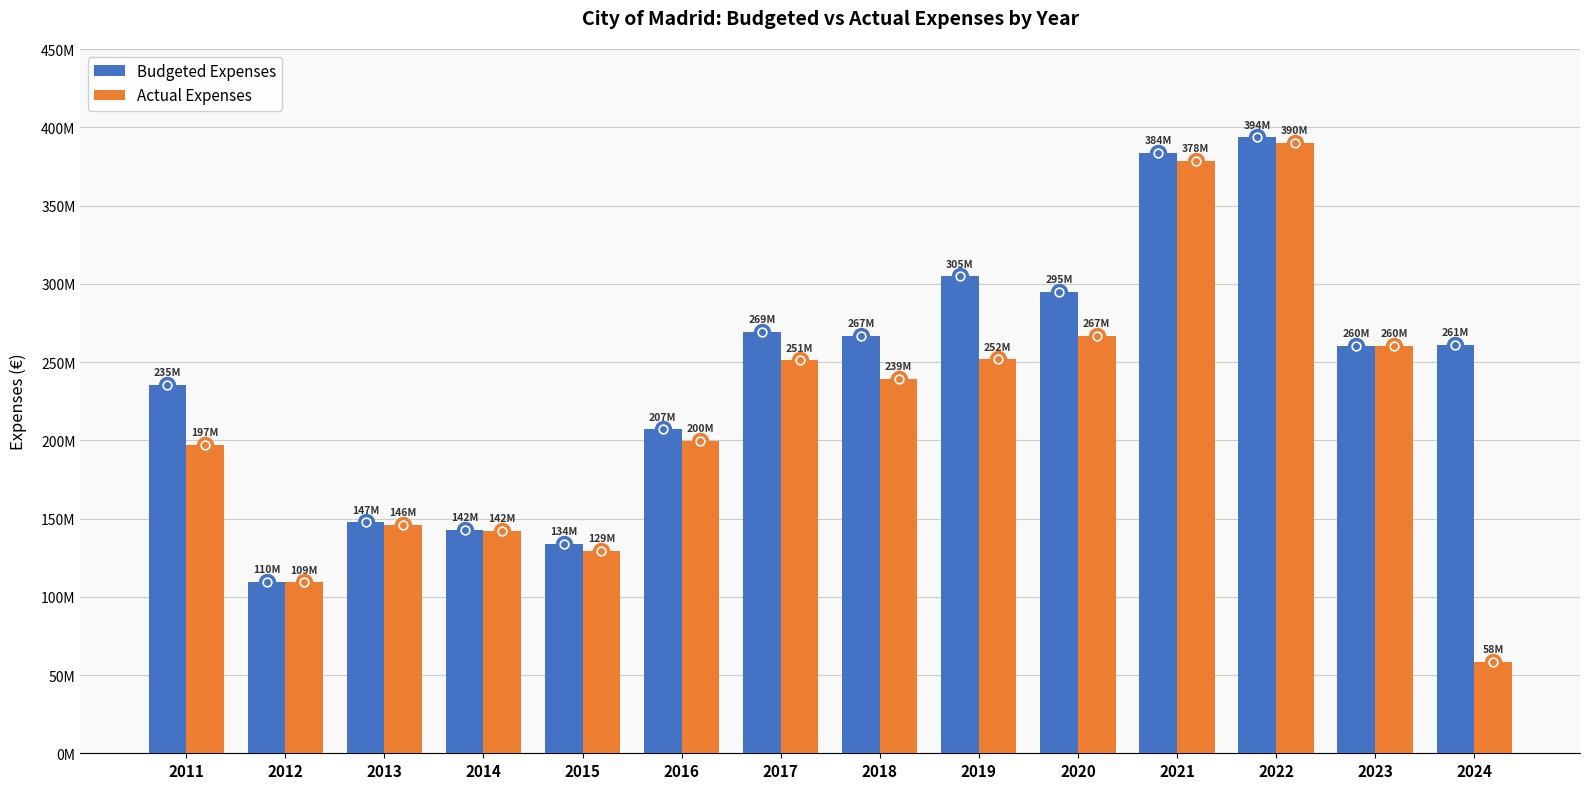

Does the chart contain stacked bars?

No